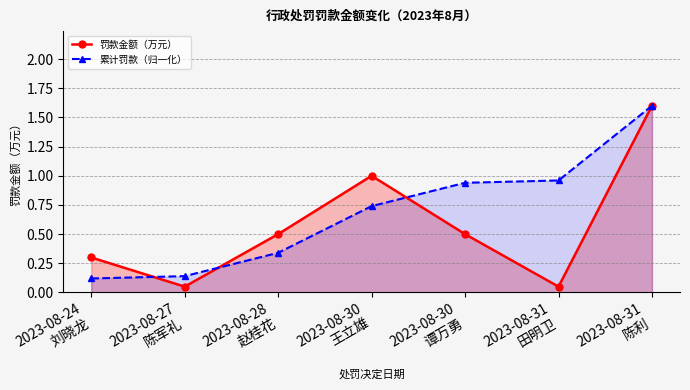

Reading left to right, list all the values displayed in this chart.

罚款金额（万元）: 2023-08-24
刘晓龙=0.3	2023-08-27
陈军礼=0.1	2023-08-28
赵桂花=0.5	2023-08-30
王立雄=1.0	2023-08-30
谭万勇=0.5	2023-08-31
田明卫=0.1	2023-08-31
陈利=1.6
累计罚款（归一化）: 2023-08-24
刘晓龙=0.1	2023-08-27
陈军礼=0.1	2023-08-28
赵桂花=0.3	2023-08-30
王立雄=0.7	2023-08-30
谭万勇=0.9	2023-08-31
田明卫=1.0	2023-08-31
陈利=1.6